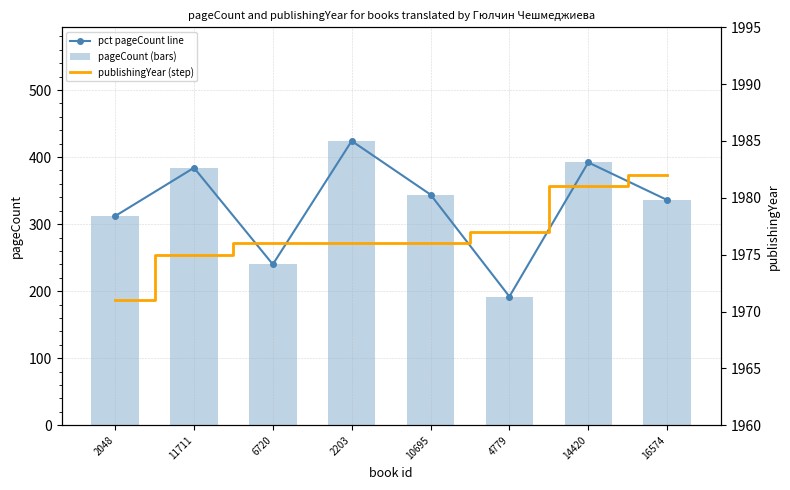

At 6720, list the series in order from largest to smallest.

publishingYear (step), pct pageCount line, pageCount (bars)